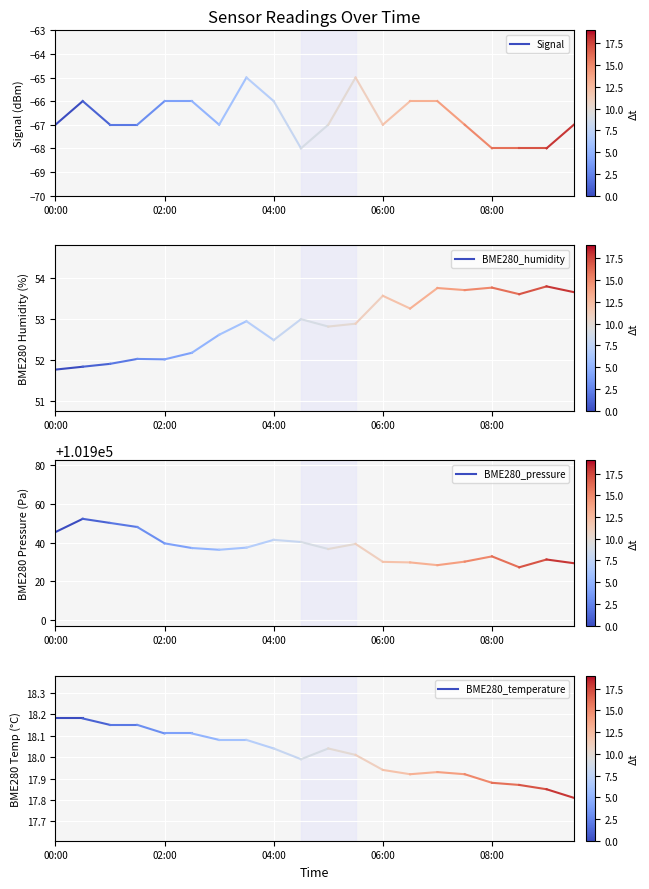

Count the number of data series in this chart.

4